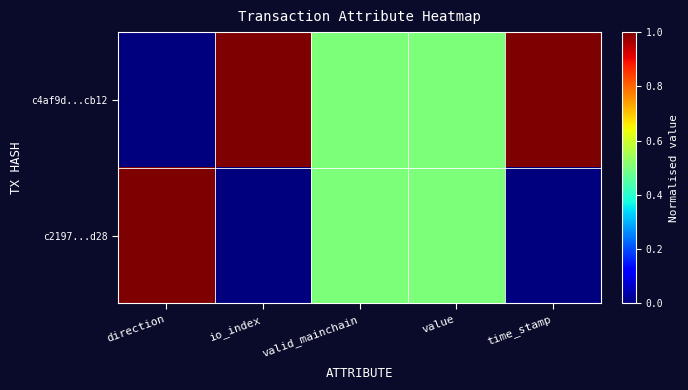

Rank the series at value from highest to lowest value.

c4af9d...cb12, c2197...d28